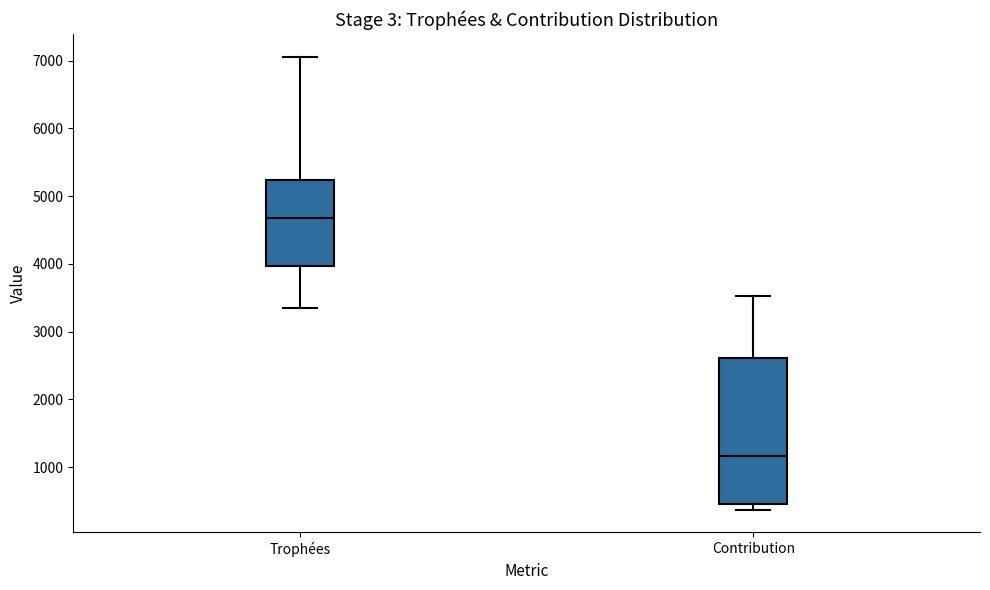

Where is the lower edge of the box for Trophées on the y-axis? The values are not printed on the chart, so give them approximately, as read against the axis.

4000